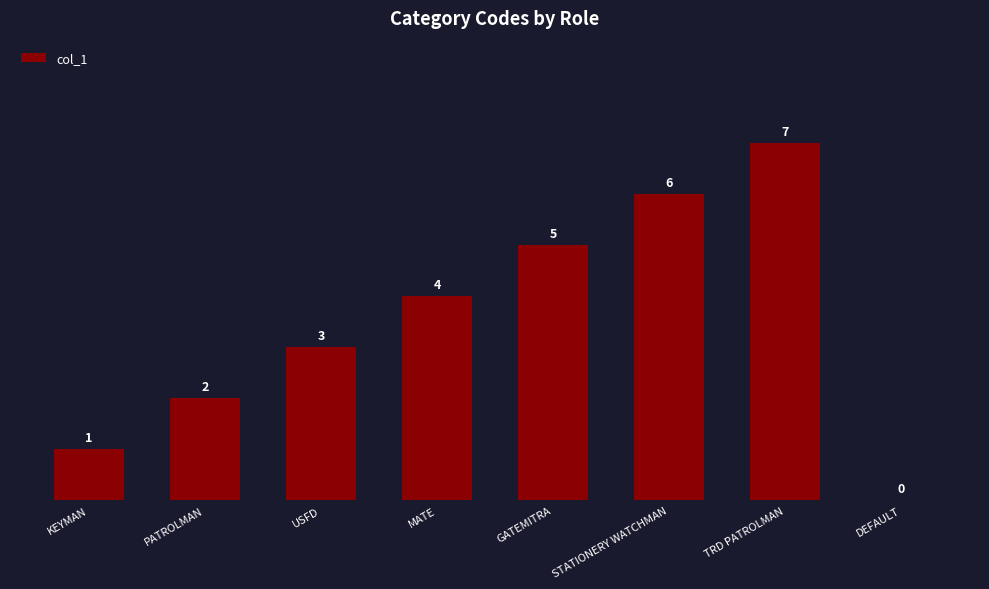

The chart shows a value of 12 at TRD PATROLMAN. True or false?

False